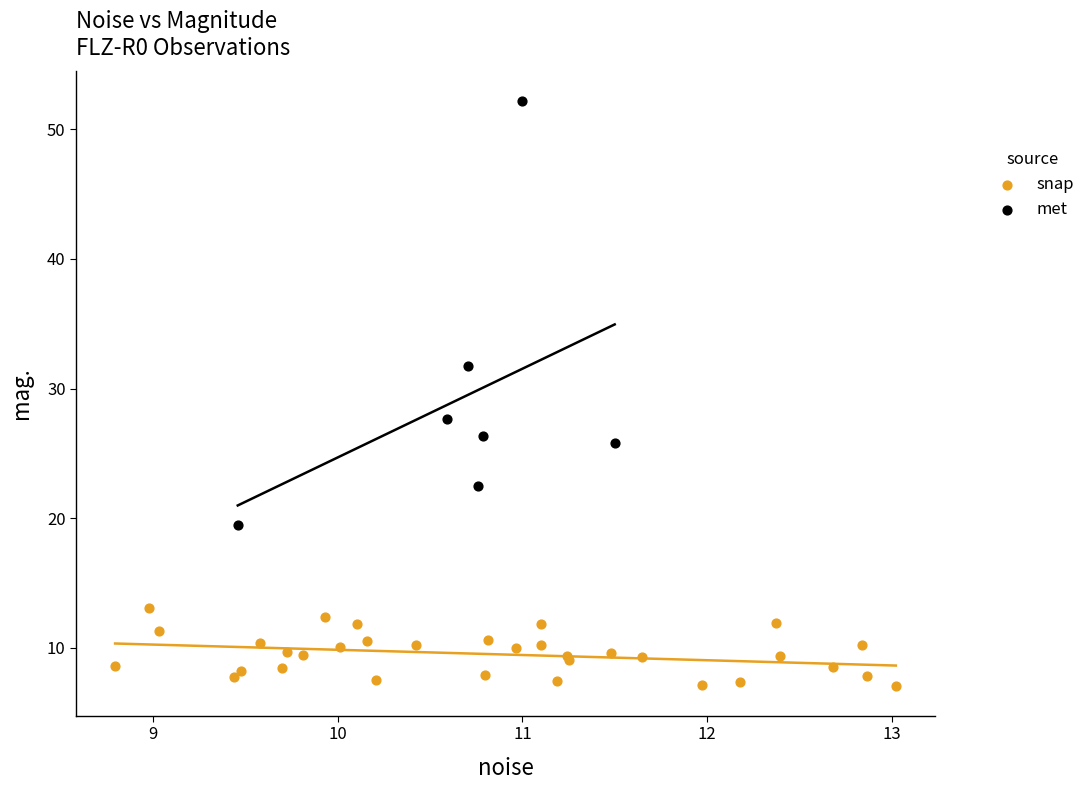

Which series contains the lowest Y value?

snap